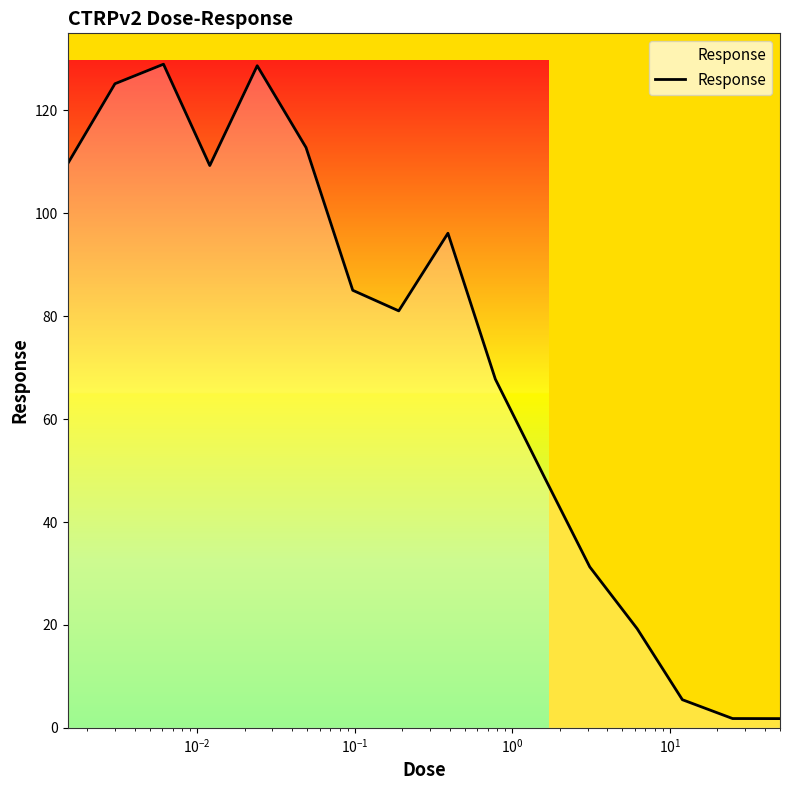

What is the difference between the maximum and minimum values?

127.2